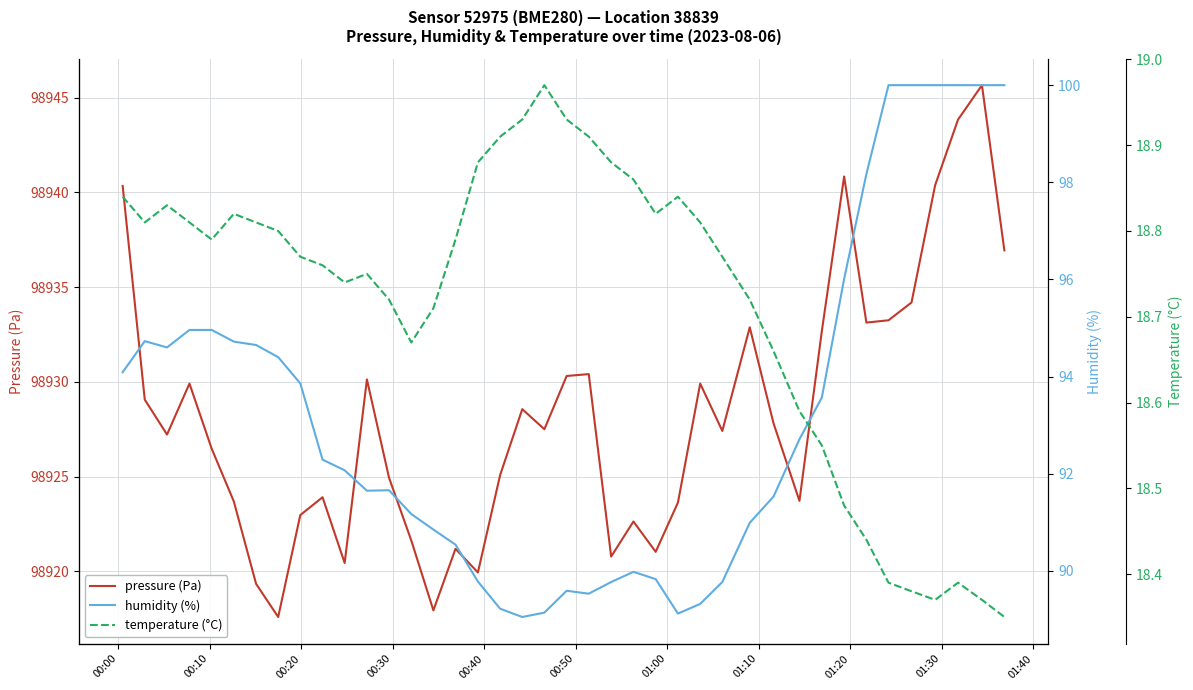

What is the highest value of the pressure (Pa) series?

98945.7